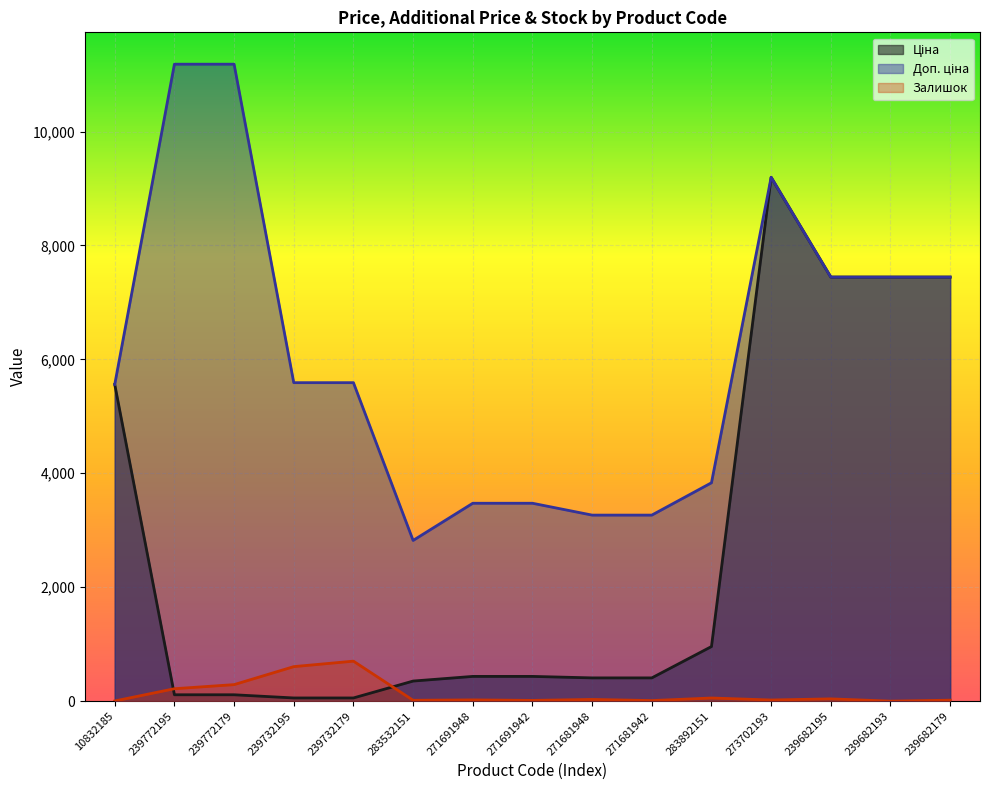

Rank the series by their maximum value, from lowest to highest.

Залишок, Ціна, Доп. ціна